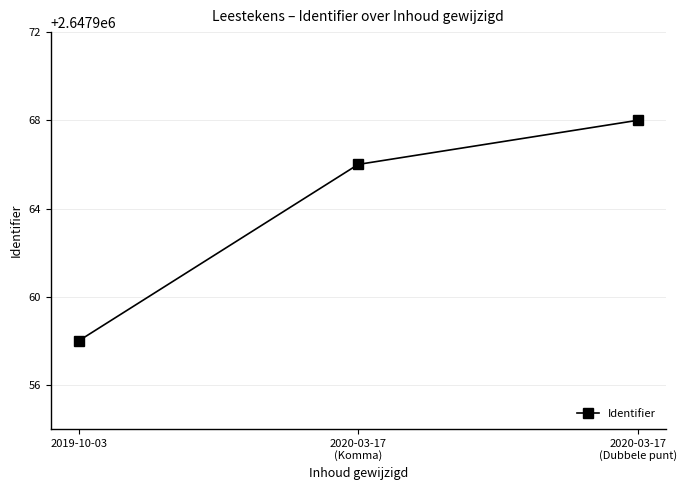

What is the minimum value shown in the chart?

2647958